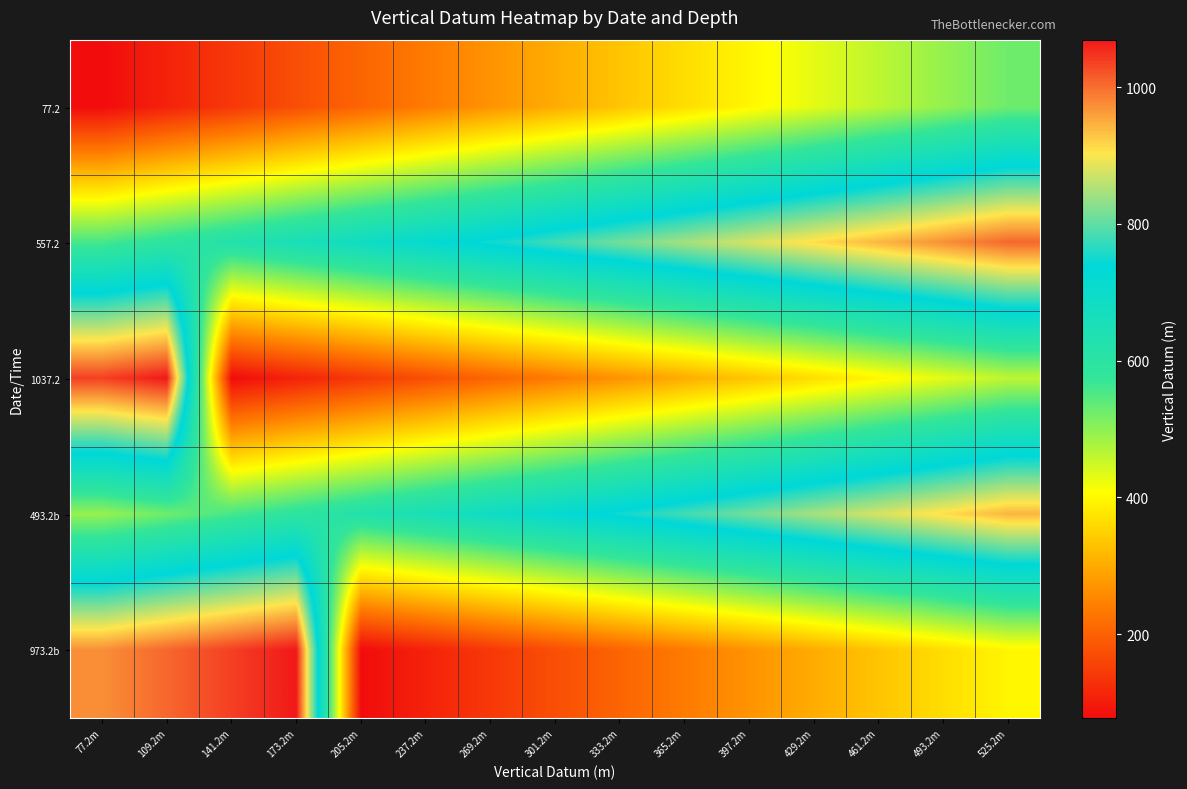

Between 269.2m and 333.2m, which is larger?

333.2m